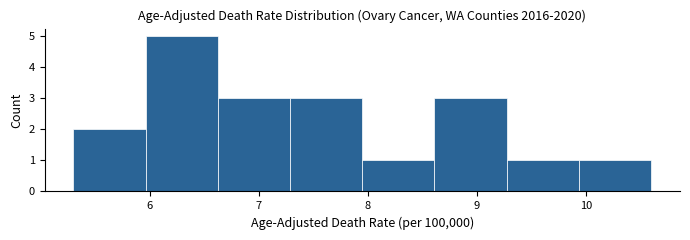

Reading left to right, transcribe this chart: for each bar, give the range it covers on the x-axis and its height. Neither the bar edges nor the heights are printed on the chart, so give them approximately, as read against the axes.

5.3 to 6.0: 2
6.0 to 6.6: 5
6.6 to 7.3: 3
7.3 to 8.0: 3
8.0 to 8.6: 1
8.6 to 9.3: 3
9.3 to 9.9: 1
9.9 to 10.6: 1